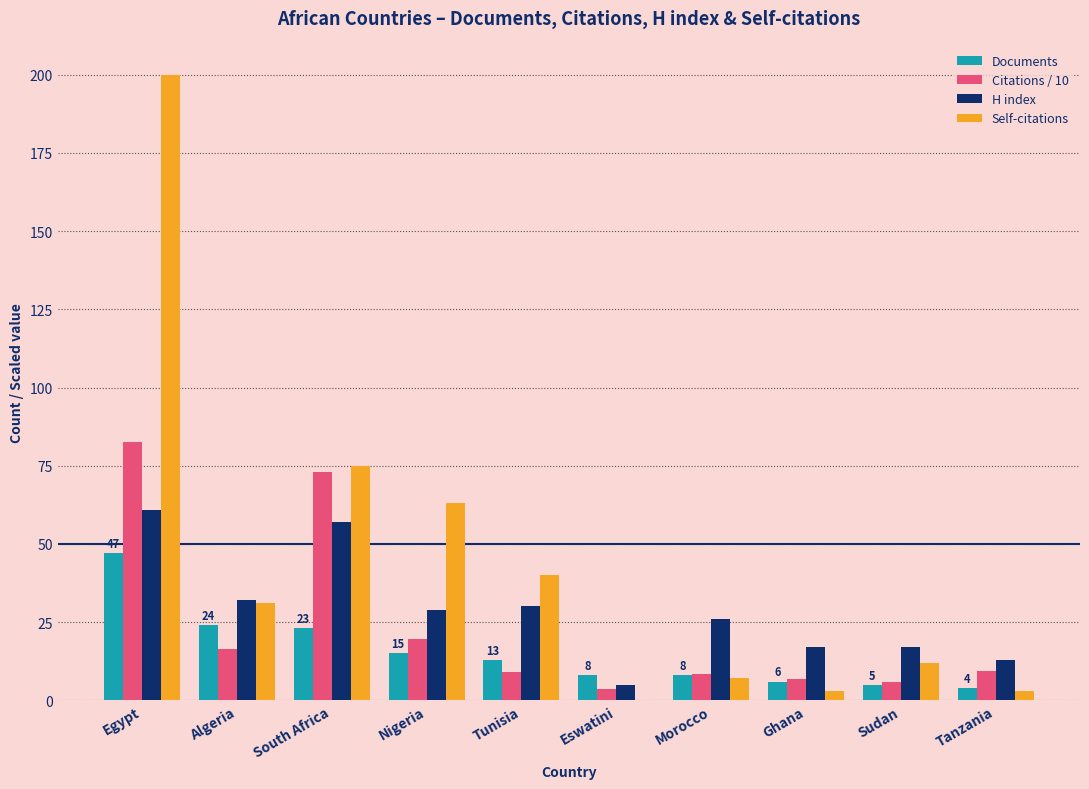

Which series has the largest total across all categories?

Self-citations